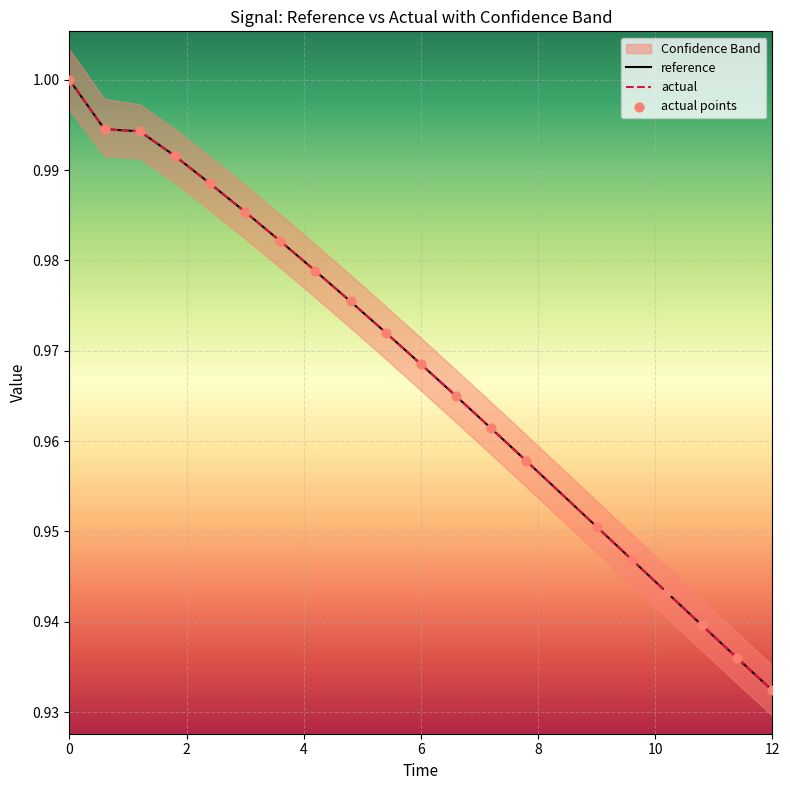

Which series has the largest Y range (max minus min)?

reference